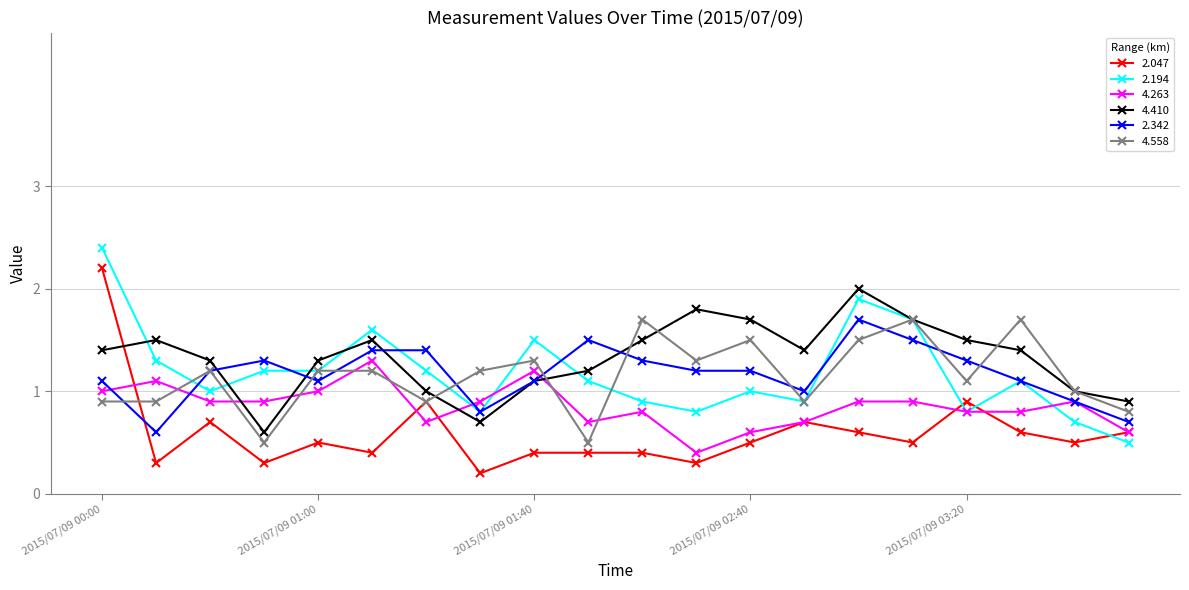

How many times do 4.558 and 4.263 cross each other?

7